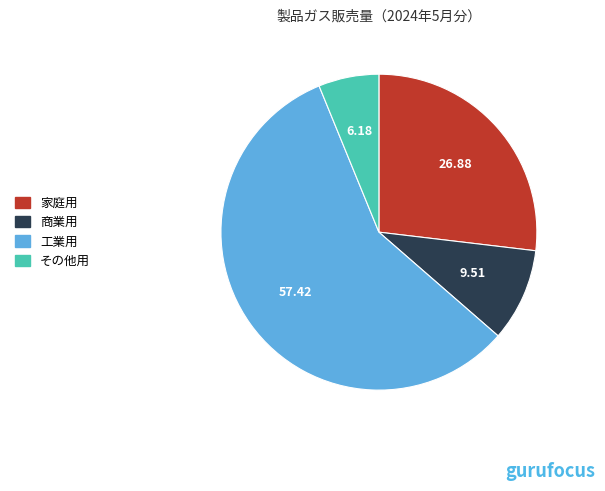

What is the smallest slice in the pie chart?

その他用